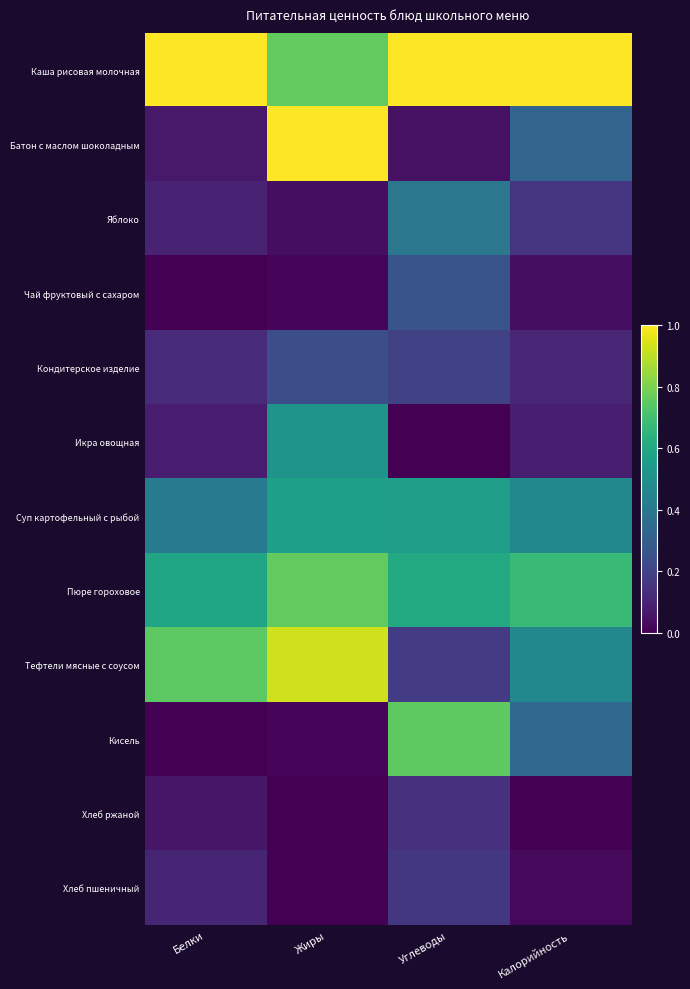

Rank the series at Жиры from lowest to highest value.

Хлеб ржаной, Хлеб пшеничный, Чай фруктовый с сахаром, Кисель, Яблоко, Кондитерское изделие, Икра овощная, Суп картофельный с рыбой, Каша рисовая молочная, Пюре гороховое, Тефтели мясные с соусом, Батон с маслом шоколадным